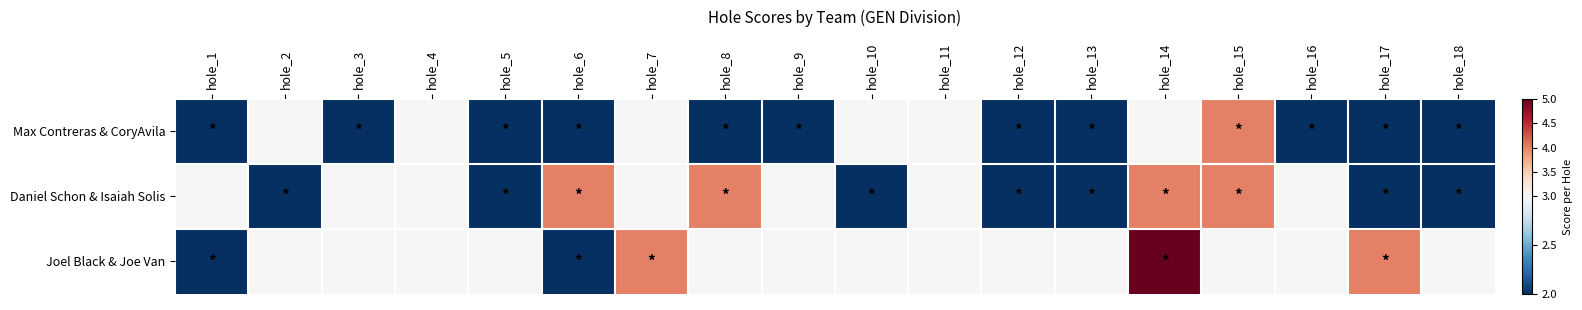

Between hole_13 and hole_18, which is larger?

hole_13